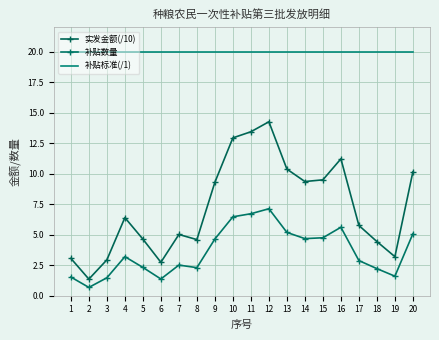

What are all the series names shown in the legend?

实发金额(/10), 补贴数量, 补贴标准(/1)